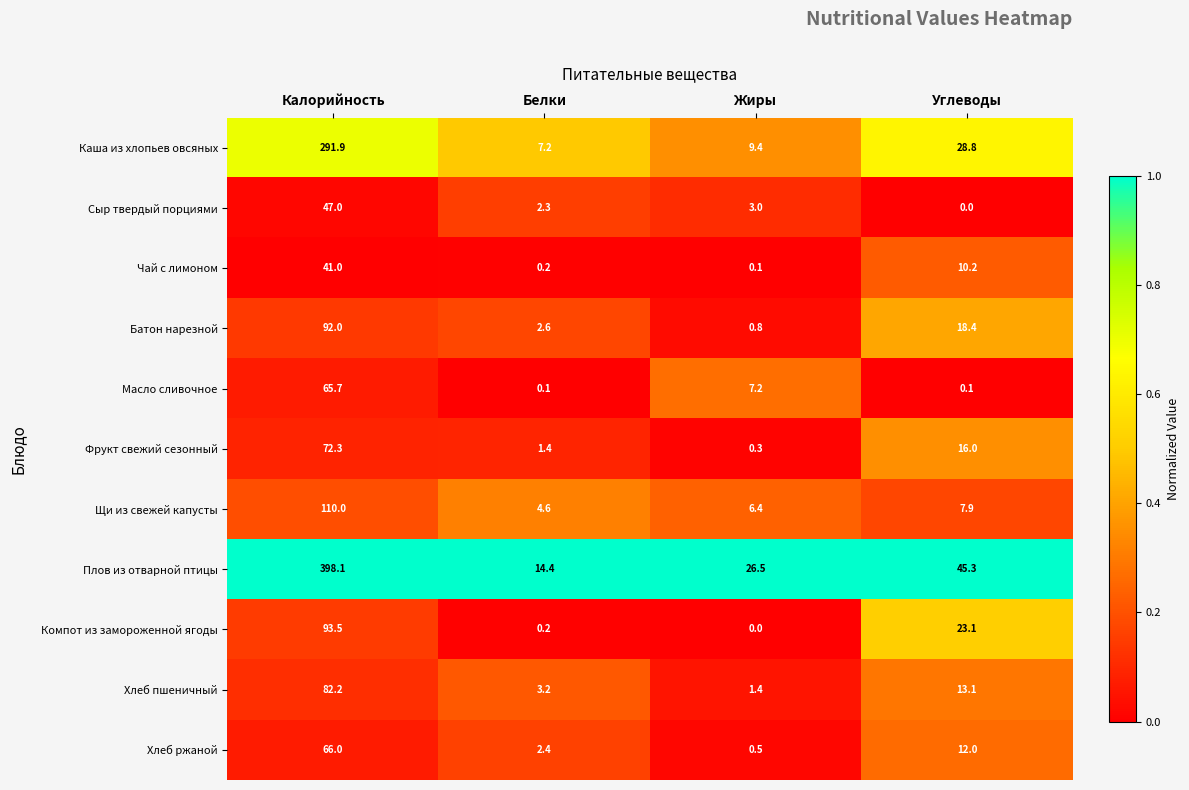

True or false: Фрукт свежий сезонный has a value of 16.0 at Углеводы.

True